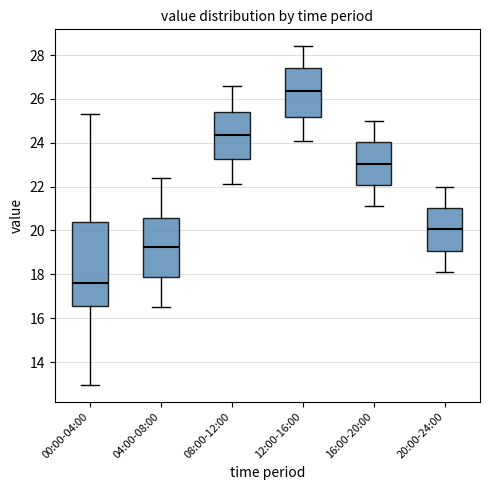

Reading left to right, read every box against the y-axis: the position of its median line, the range the box covers, and the ends of its whiskers. The values are not printed on the chart, so give them approximately, as read against the axis.

00:00-04:00: median 17.6, box 16.6 to 20.4, whiskers 13.0 to 25.4
04:00-08:00: median 19.2, box 17.8 to 20.6, whiskers 16.6 to 22.4
08:00-12:00: median 24.4, box 23.2 to 25.4, whiskers 22.2 to 26.6
12:00-16:00: median 26.4, box 25.2 to 27.4, whiskers 24.2 to 28.4
16:00-20:00: median 23.0, box 22.0 to 24.0, whiskers 21.2 to 25.0
20:00-24:00: median 20.0, box 19.0 to 21.0, whiskers 18.2 to 22.0